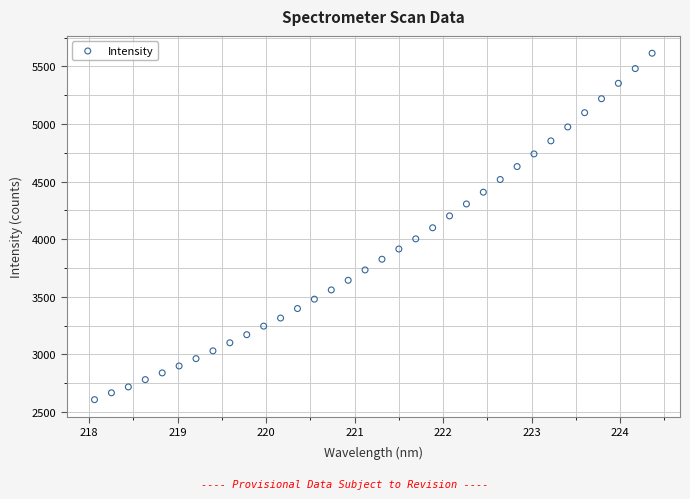

What is the range of X values (max minus min)?

6.3